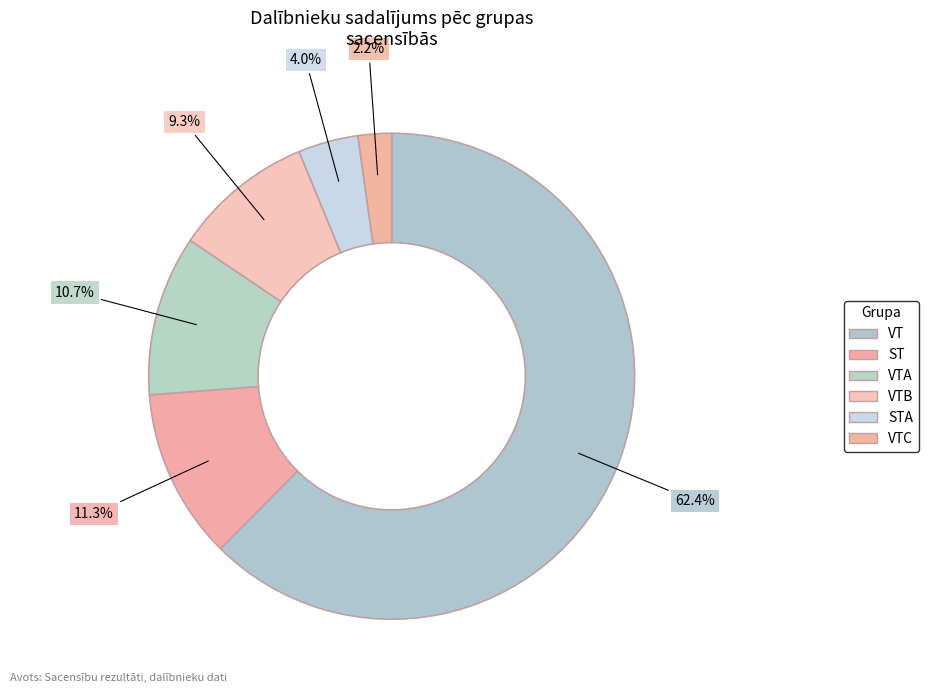

How many segments does this pie chart have?

6